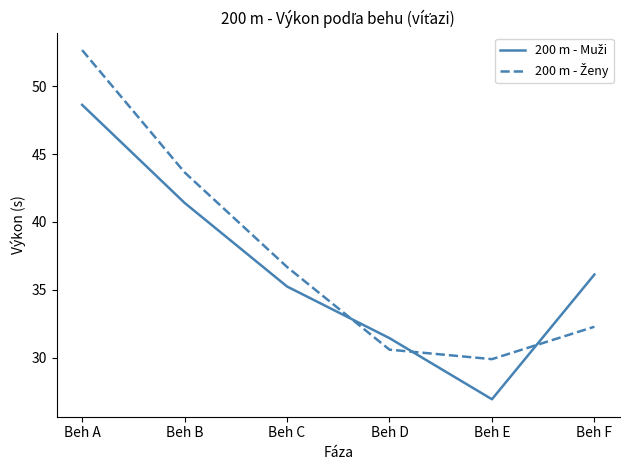

Which label corresponds to the smallest value in the chart?

Beh E